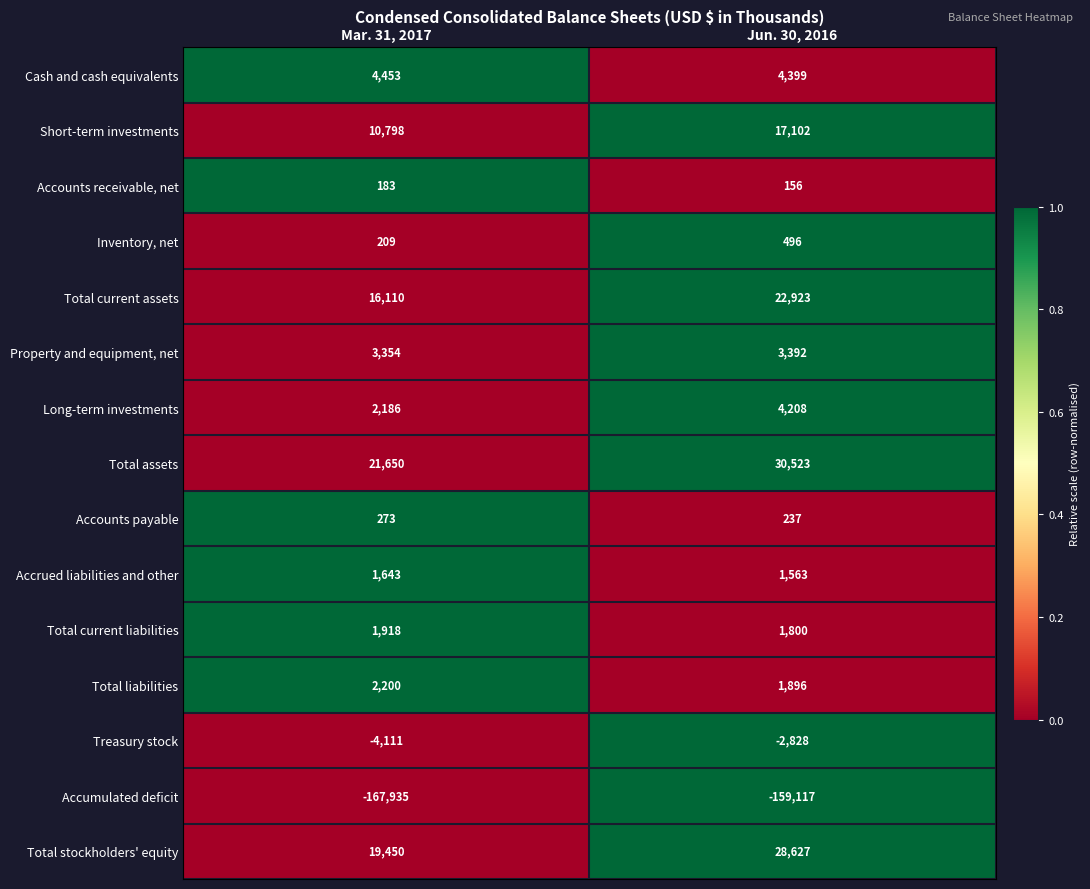

At Mar. 31, 2017, list the series in order from largest to smallest.

Total assets, Total stockholders' equity, Total current assets, Short-term investments, Cash and cash equivalents, Property and equipment, net, Total liabilities, Long-term investments, Total current liabilities, Accrued liabilities and other, Accounts payable, Inventory, net, Accounts receivable, net, Treasury stock, Accumulated deficit